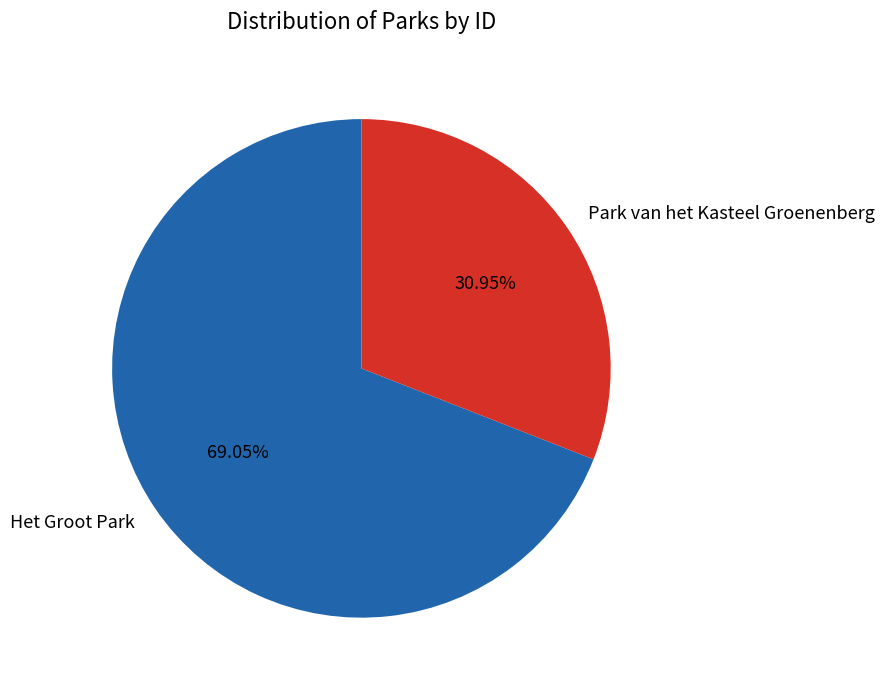

True or false: Park van het Kasteel Groenenberg accounts for 21% of the total.

False